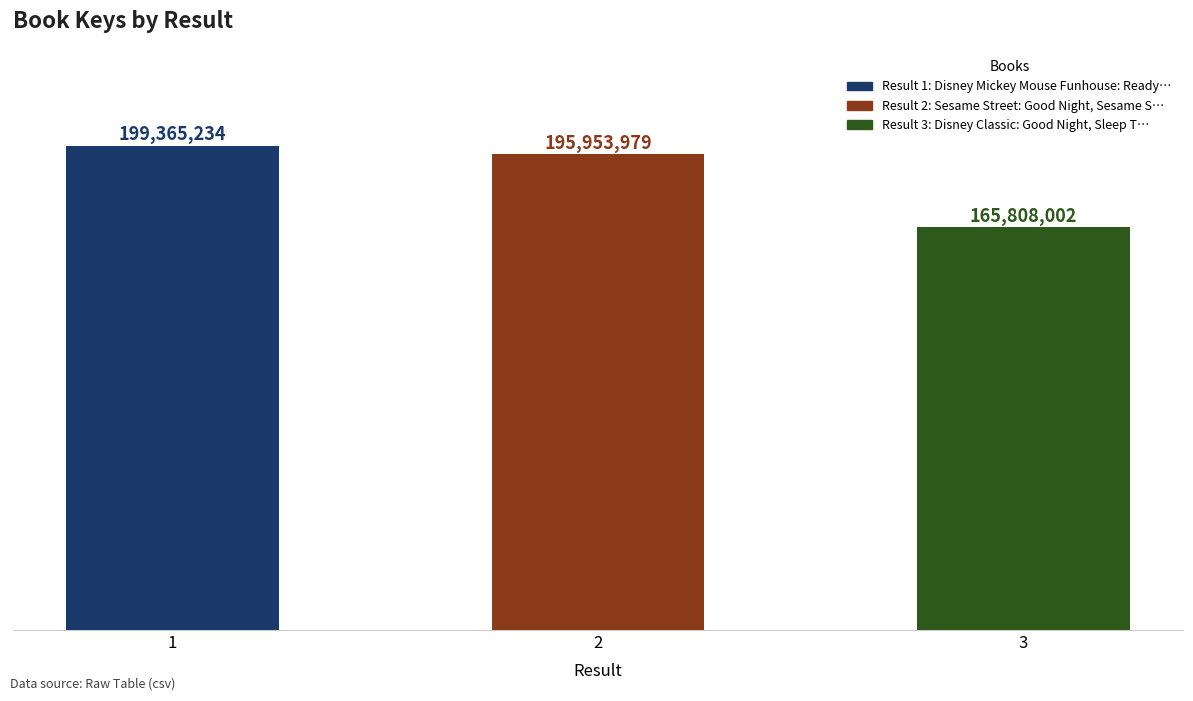

What is the ratio of the value at 3 to the value at 2?

0.8